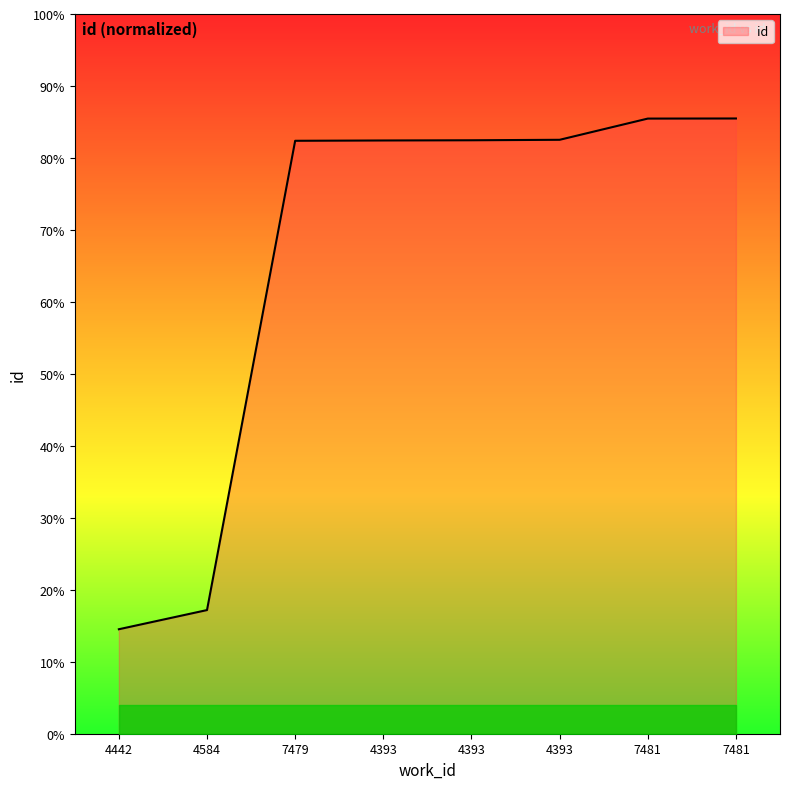

Does the chart display data point markers on the line(s)?

No